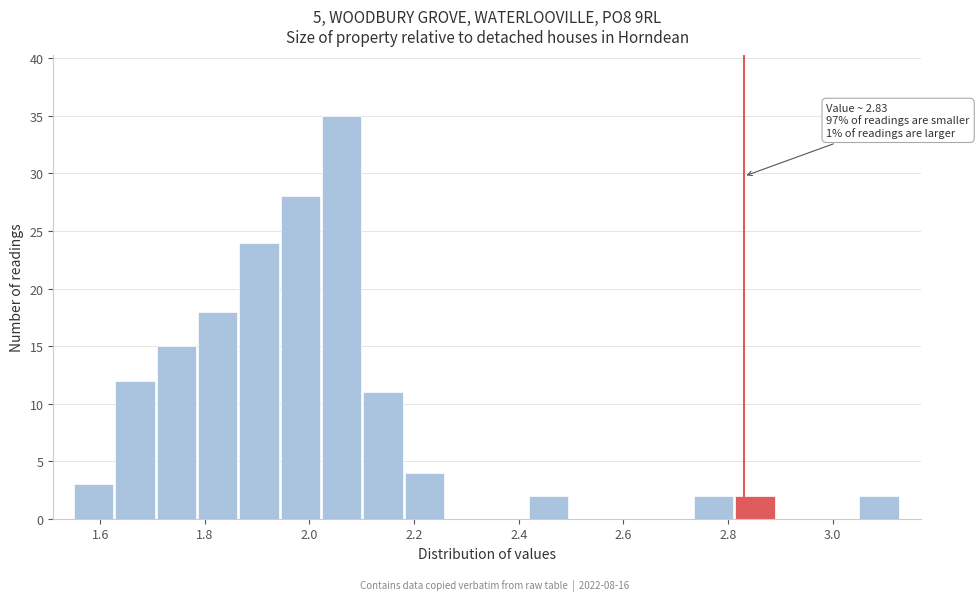

Read against the x-axis, roughly where is the centre of the tallest bar?

2.06